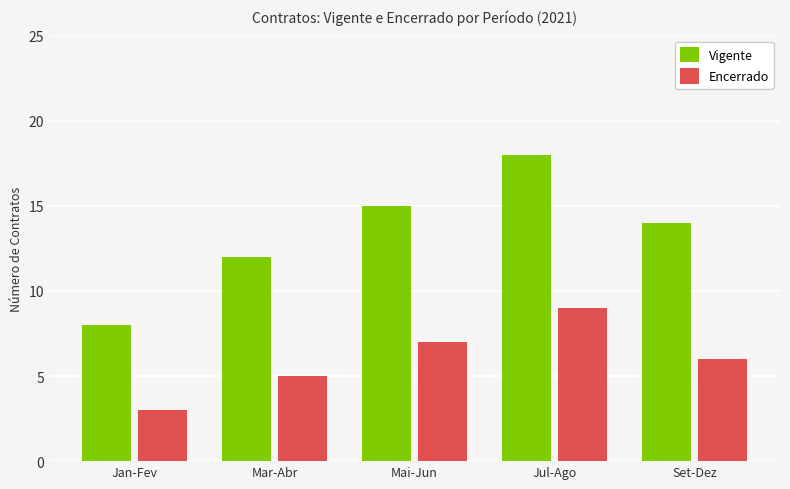

Is it true that Vigente equals 27 at Mai-Jun?

False